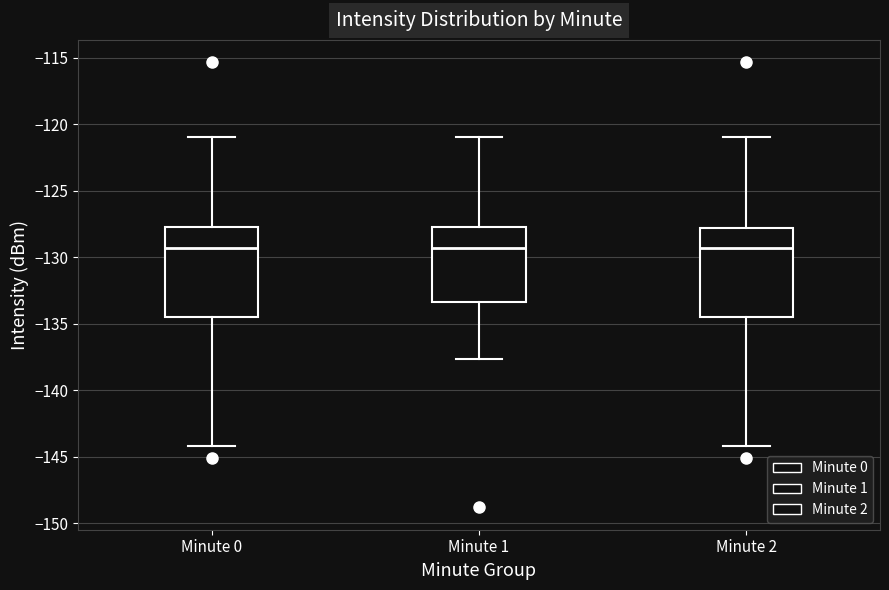

Where is the upper edge of the box for Minute 1 on the y-axis? The values are not printed on the chart, so give them approximately, as read against the axis.

-127.5